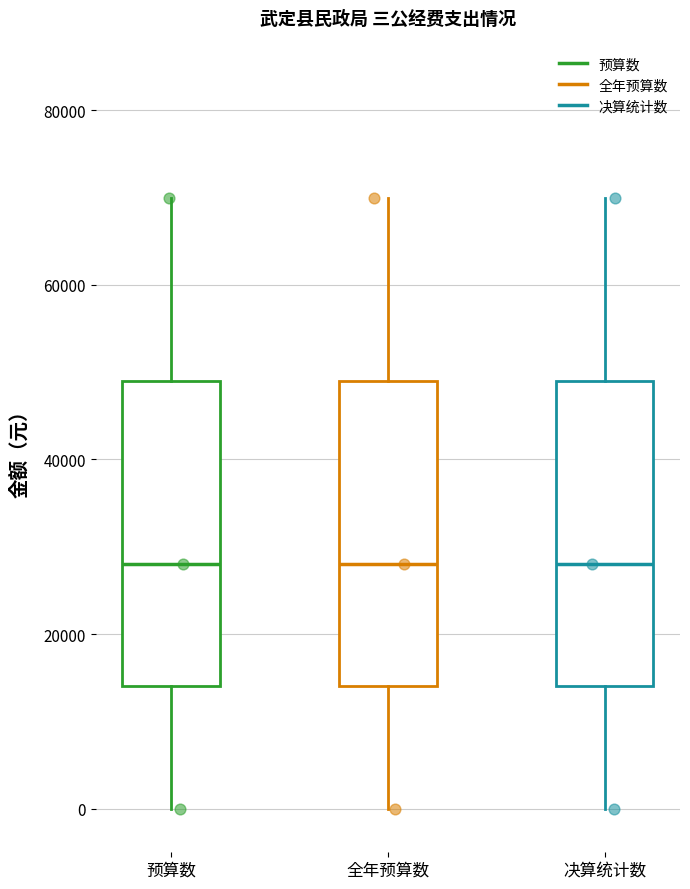

Reading left to right, transcribe this box plot: for each box, give where its median line is, the range the box spans, and where its two whiskers end, as read against the y-axis. The values are not printed on the chart, so give them approximately, as read against the axis.

预算数: median 28000, box 14000 to 50000, whiskers 0 to 70000
全年预算数: median 28000, box 14000 to 50000, whiskers 0 to 70000
决算统计数: median 28000, box 14000 to 50000, whiskers 0 to 70000